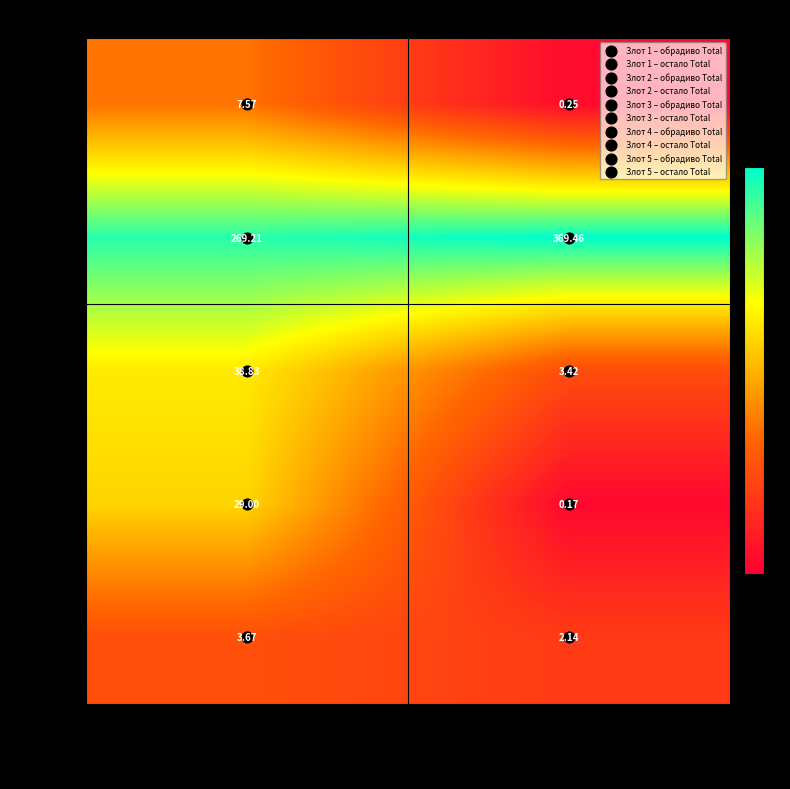

At which label is Злот 3 closest to 21?

остало Total